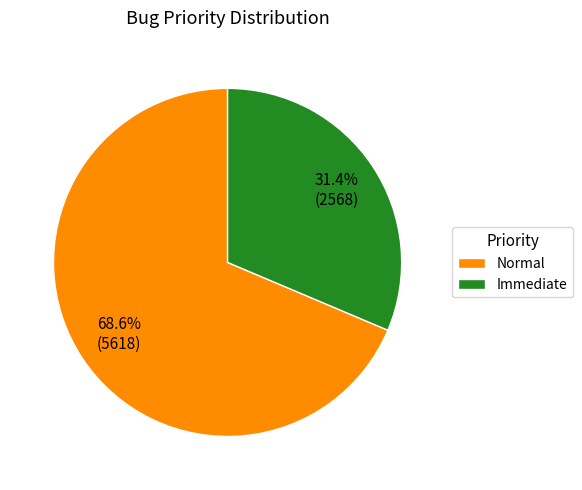

Which category has the smallest portion of the pie?

Immediate